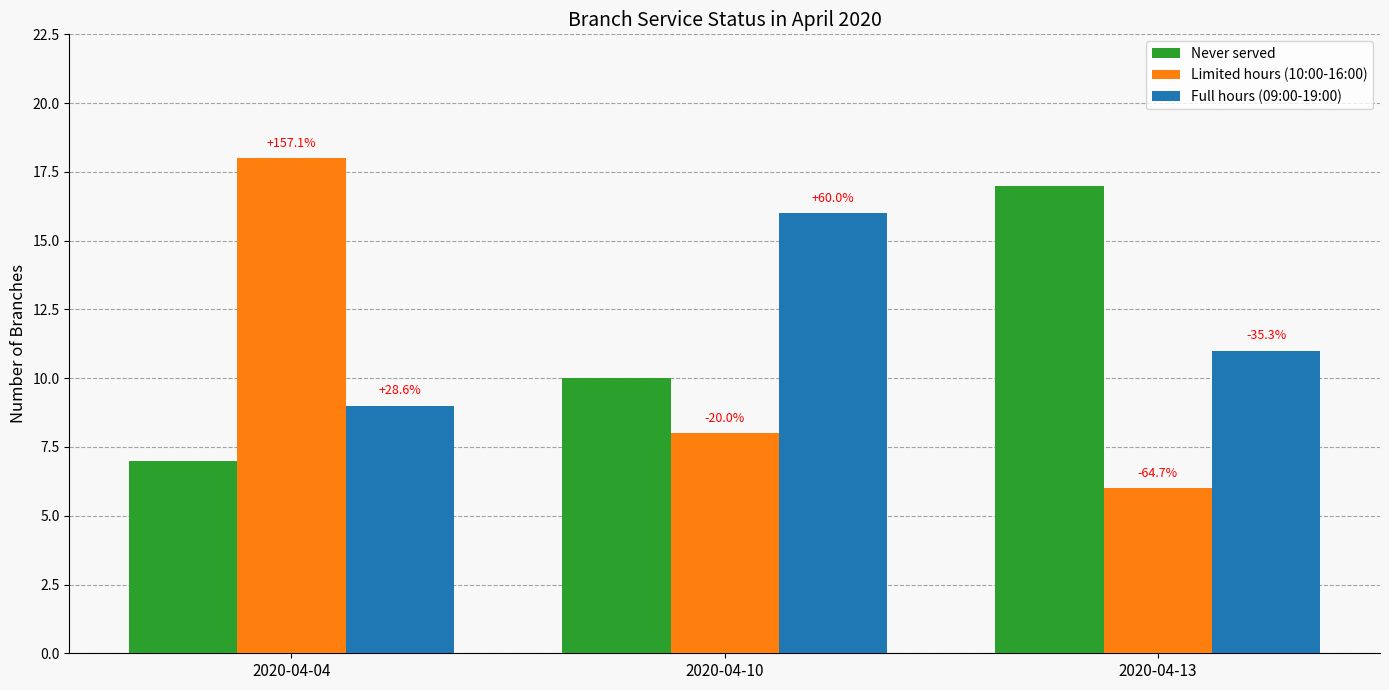

What is the maximum value for Full hours (09:00-19:00)?

16